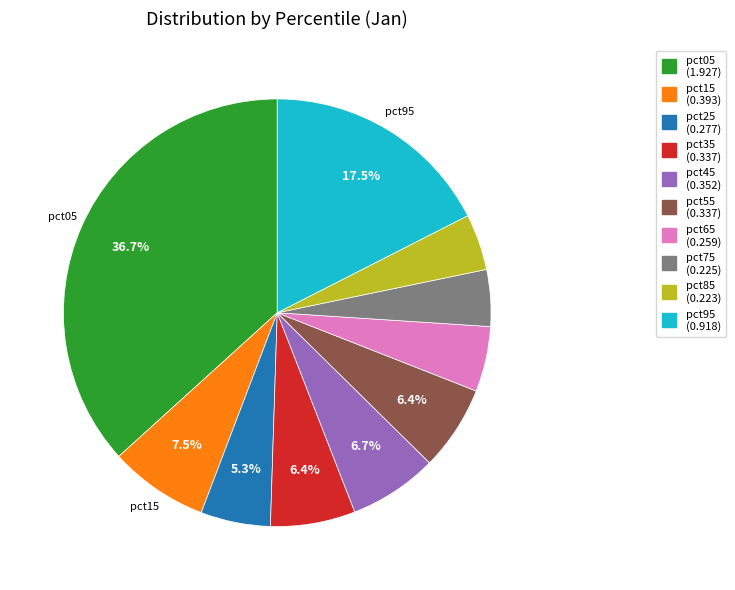

Count the number of slices in the pie.

10